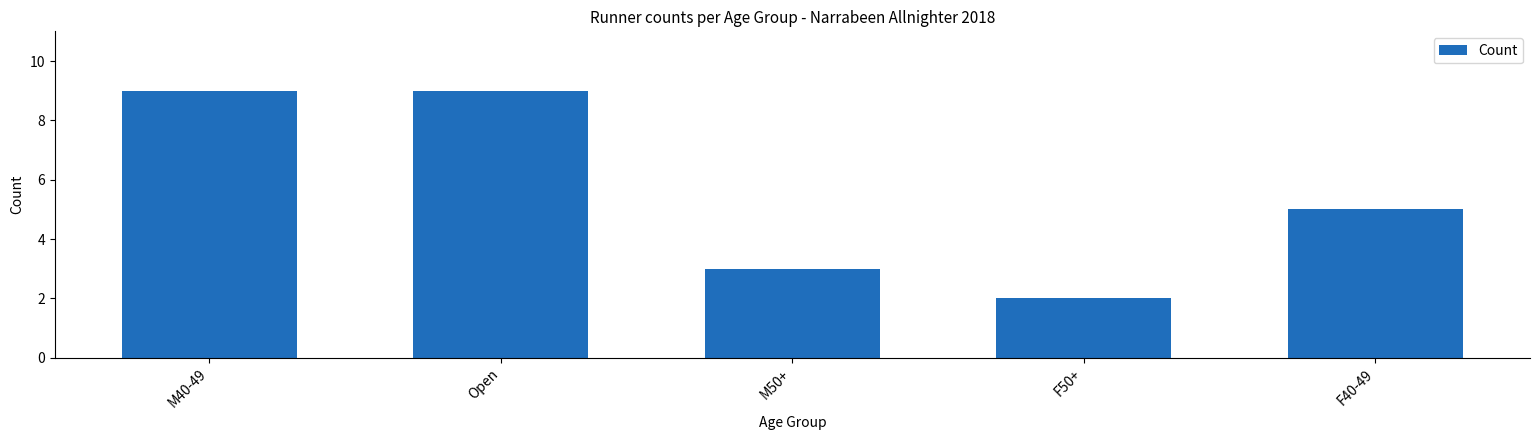

What is the change in value from M50+ to F50+?

-1